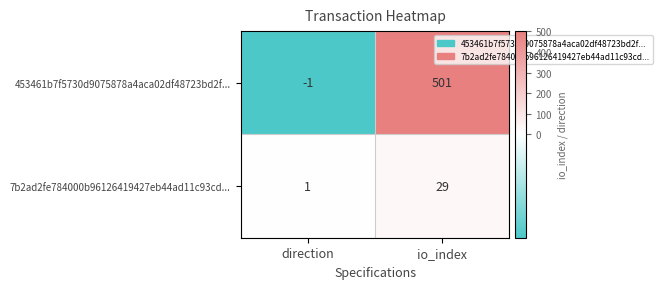

How many values in 453461b7f5730d9075878a4aca02df48723bd2f... are below zero?

1